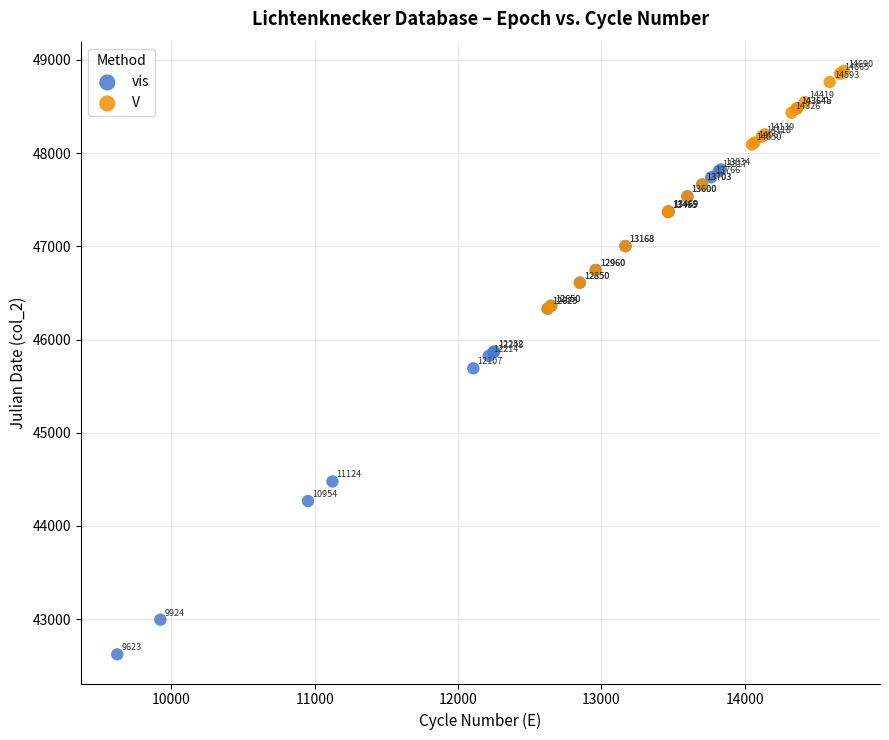

Which series reaches the minimum Y coordinate?

vis